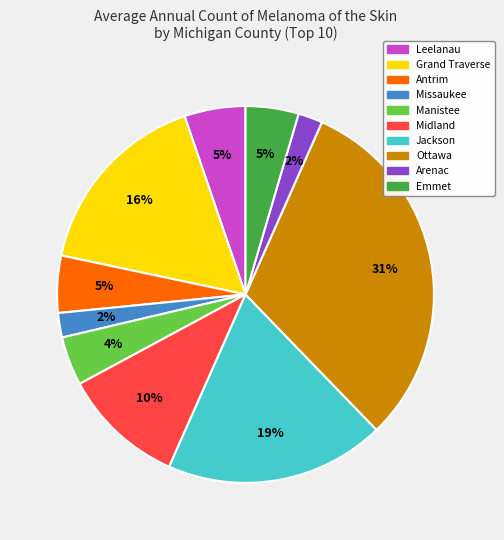

Is Emmet the majority of the pie?

No